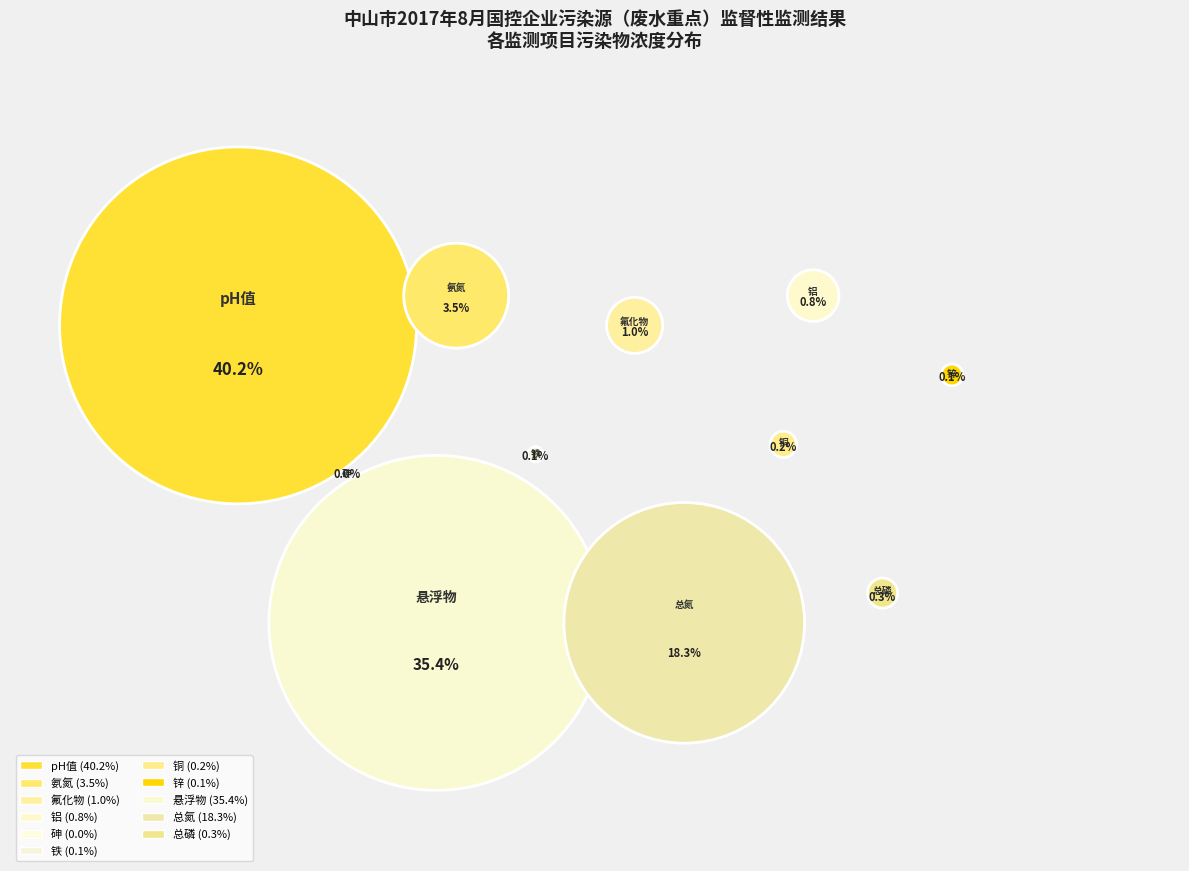

What is the largest slice in the pie chart?

pH值